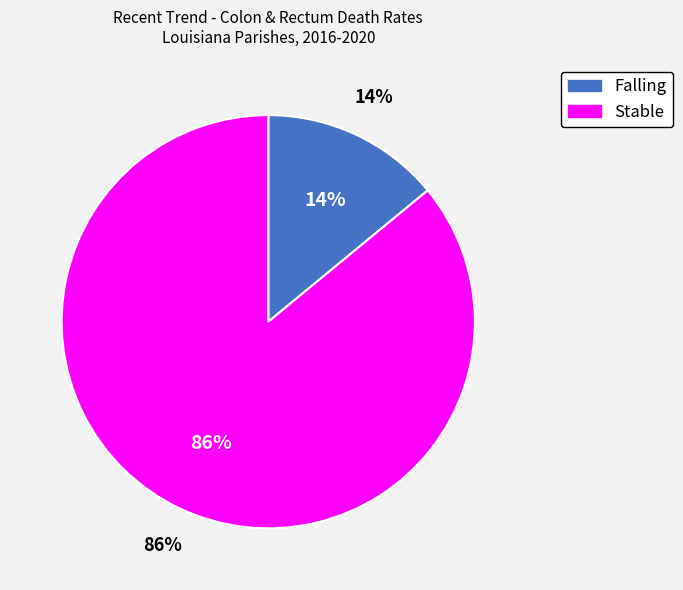

To the nearest percent, what is the combined percentage of Stable and Falling?

100%